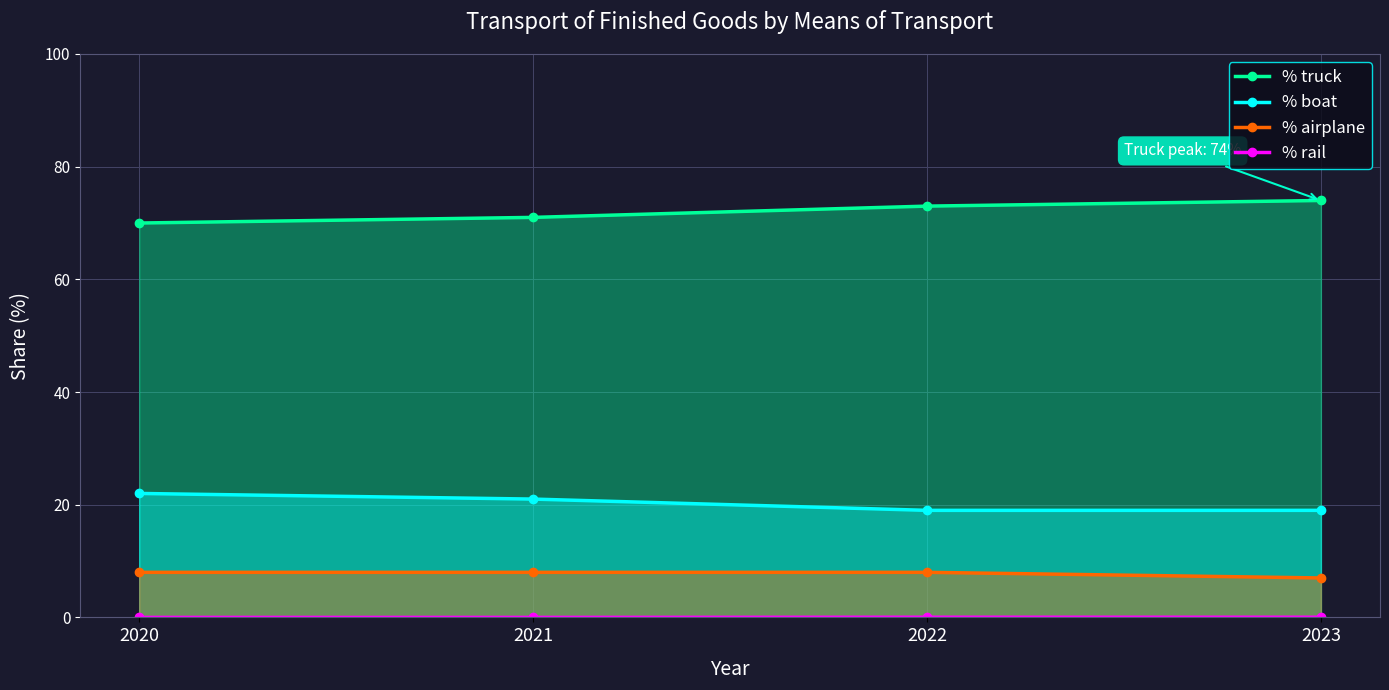

Count the % airplane values in the range 8 to 9.

3